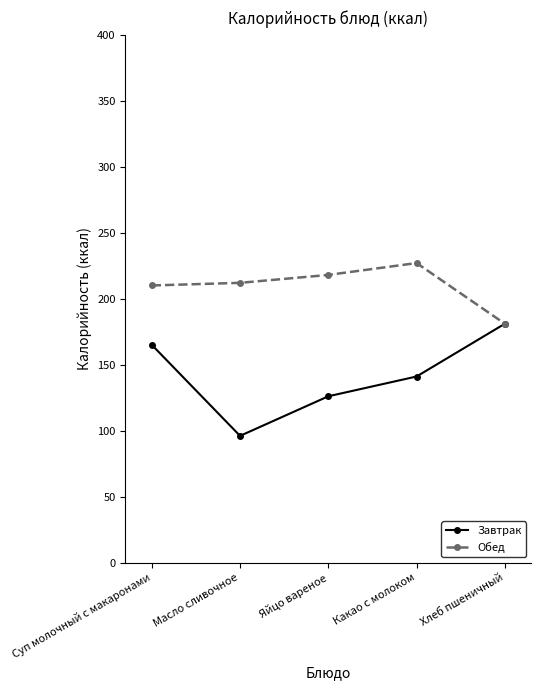

At which category does Обед reach its first local peak?

Какао с молоком